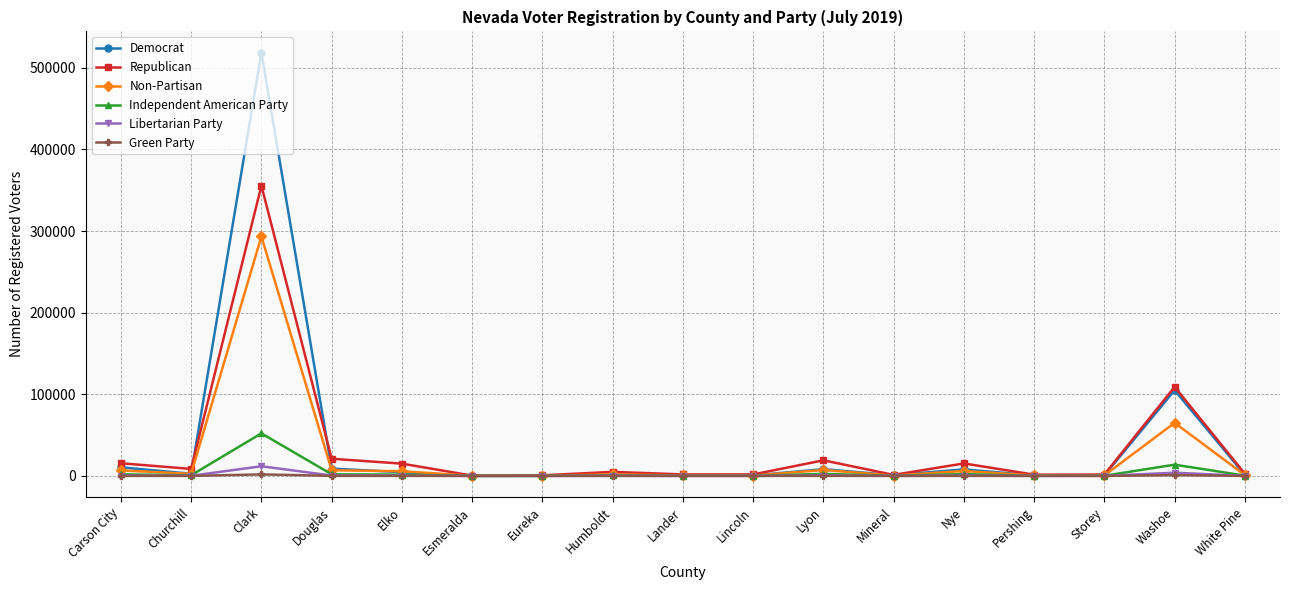

Which series has the largest range (max minus min)?

Democrat